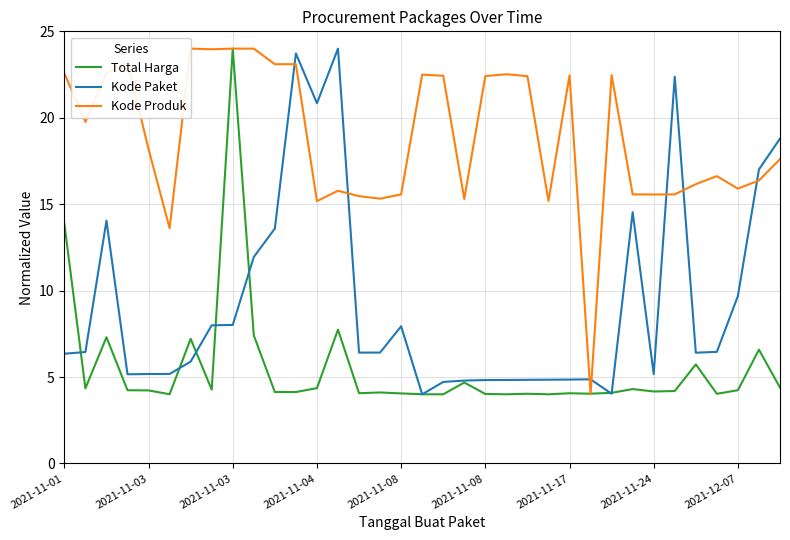

Which series has the largest total across all categories?

Kode Produk